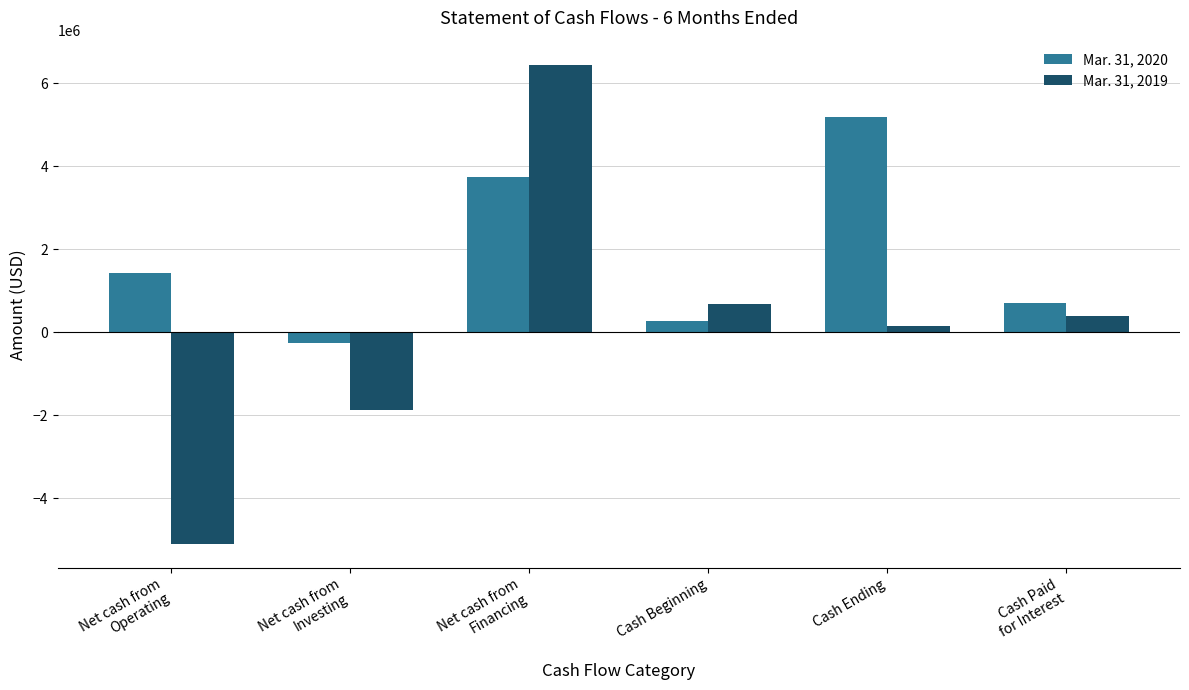

Reading left to right, extract all data points from this chart.

Mar. 31, 2020: Net cash from
Operating=1425437	Net cash from
Investing=-256731	Net cash from
Financing=3750000	Cash Beginning=260858	Cash Ending=5179564	Cash Paid
for Interest=701844
Mar. 31, 2019: Net cash from
Operating=-5108290	Net cash from
Investing=-1869658	Net cash from
Financing=6450000	Cash Beginning=668456	Cash Ending=140508	Cash Paid
for Interest=398387